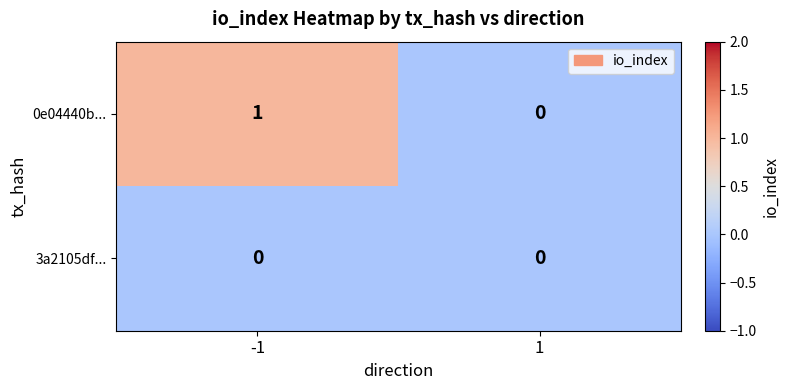

At which category is the sum across all series the highest?

-1